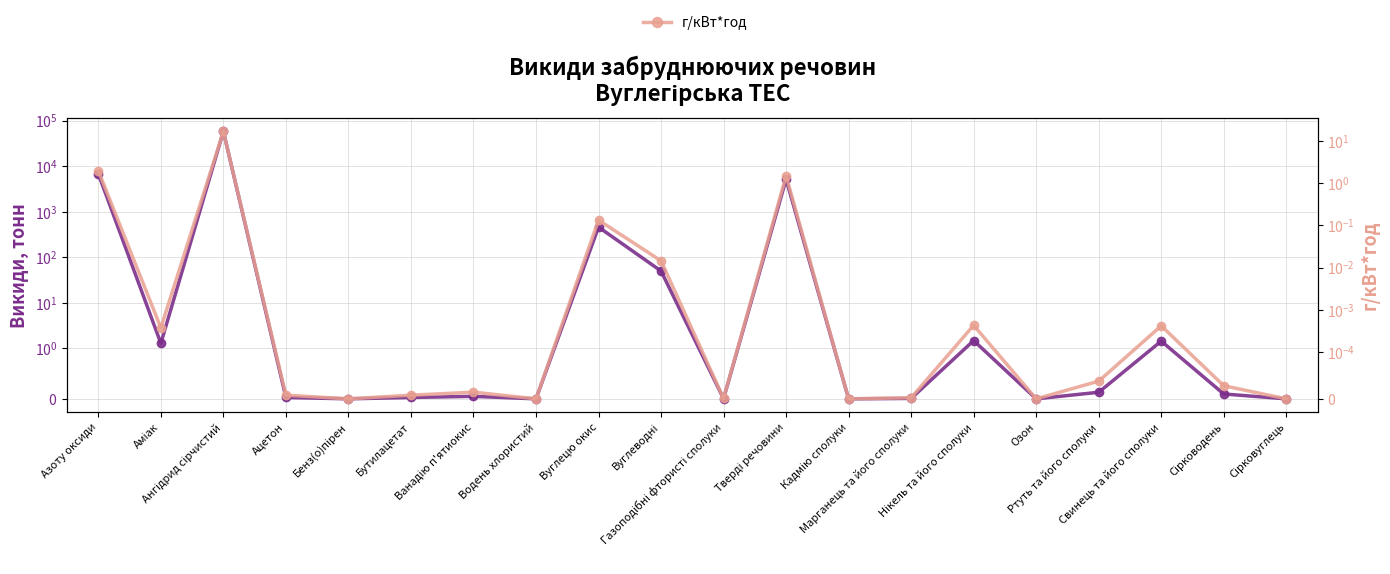

Is the value of г/кВт*год at Свинець та його сполуки greater than the value of Азоту оксиди (тонн) at Вуглецю окис?

No